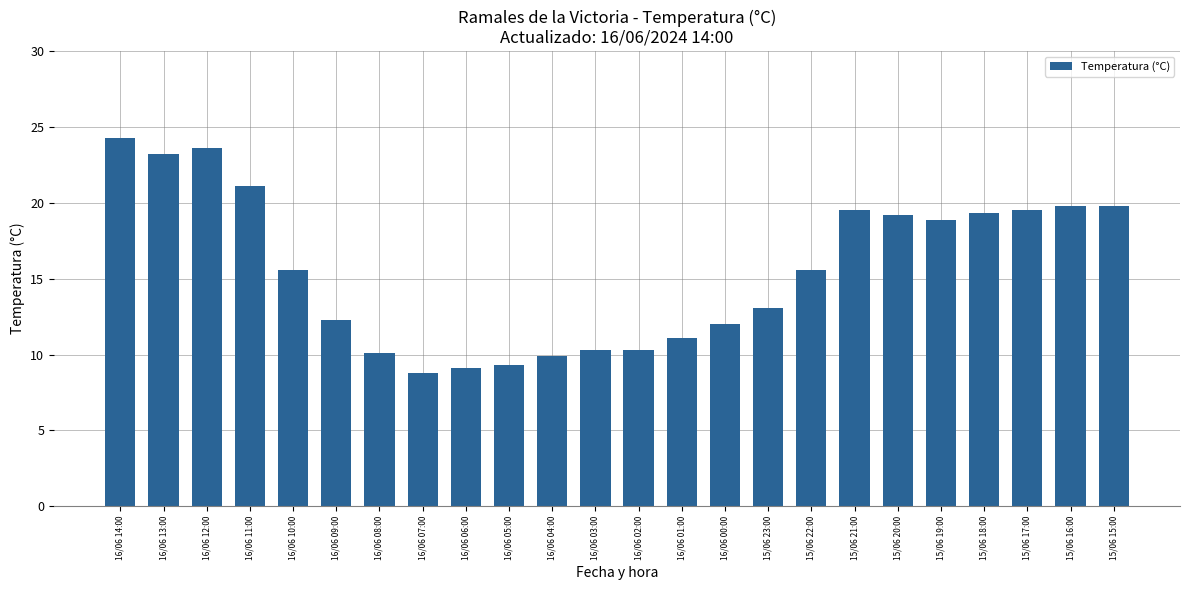

What is the label of the 9th bar from the right?

15/06 23:00